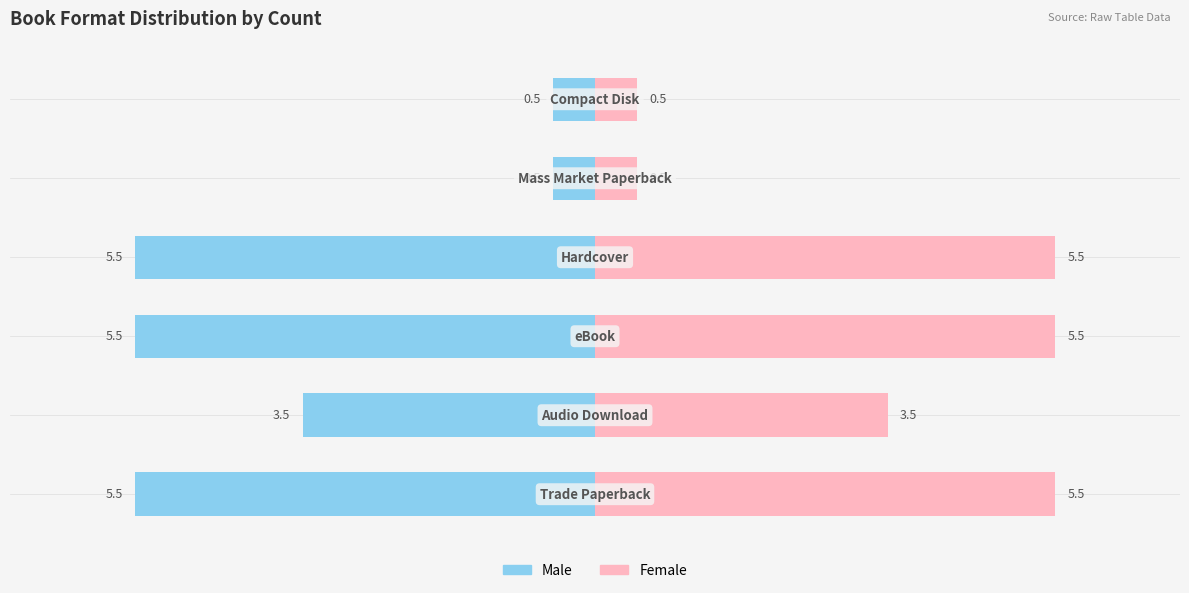

Reading left to right, extract all data points from this chart.

Male: 0=-5.5	1=-3.5	2=-5.5	3=-5.5	4=-0.5	5=-0.5
Female: 0=5.5	1=3.5	2=5.5	3=5.5	4=0.5	5=0.5